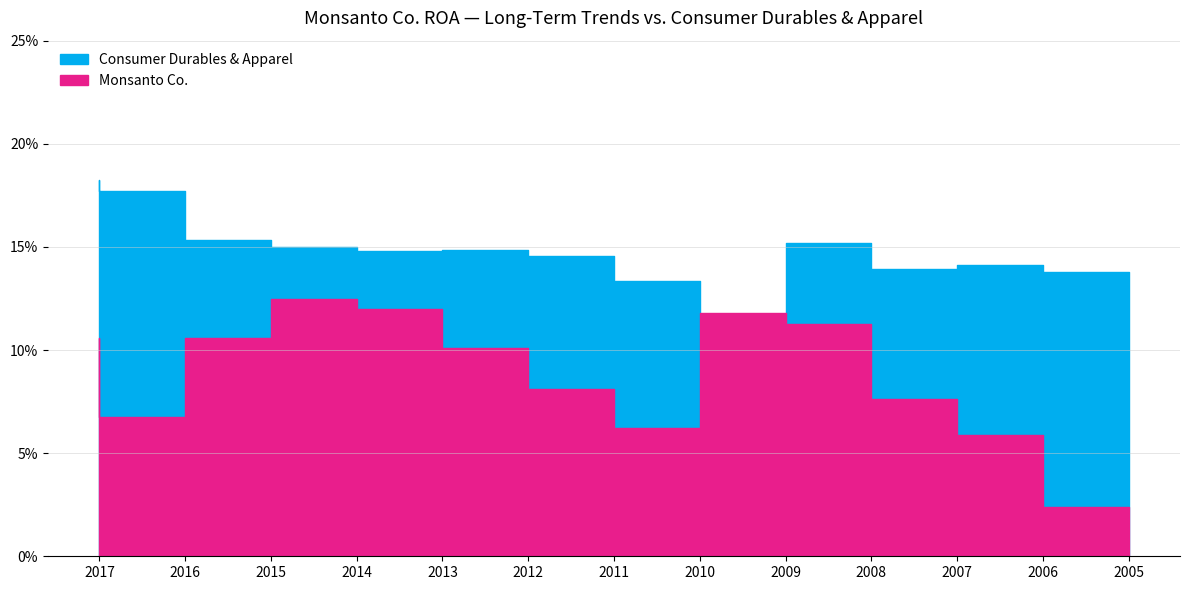

How many categories are shown in the chart?

13